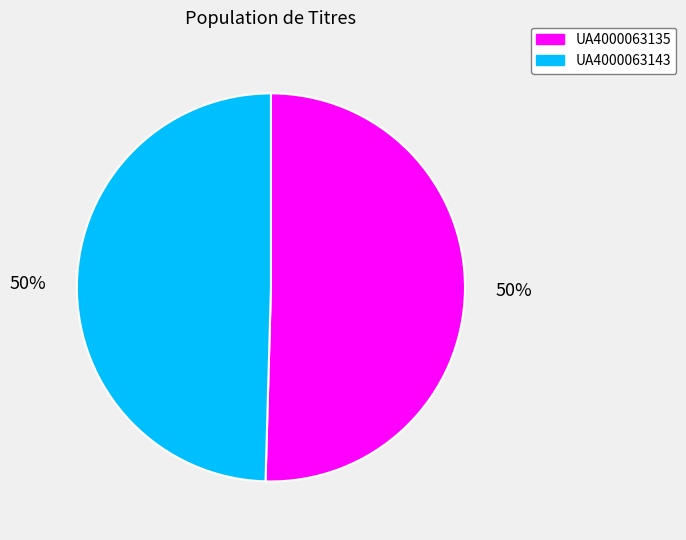

How many segments does this pie chart have?

2